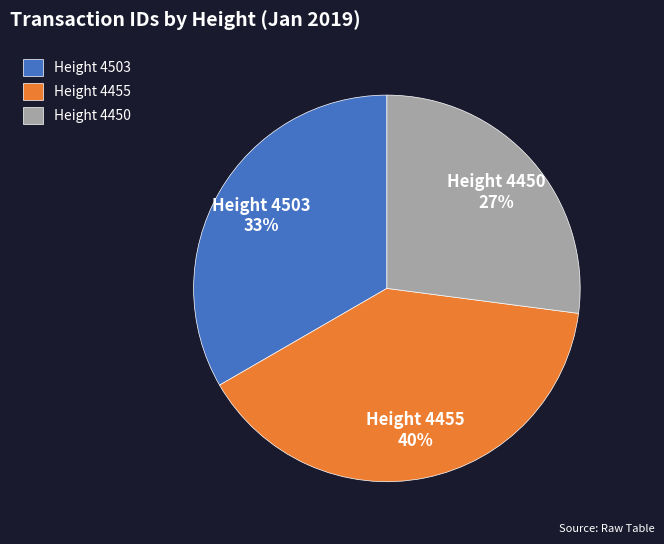

Approximately how many times larger is the value at Height 4503 compared to Height 4455?

0.8